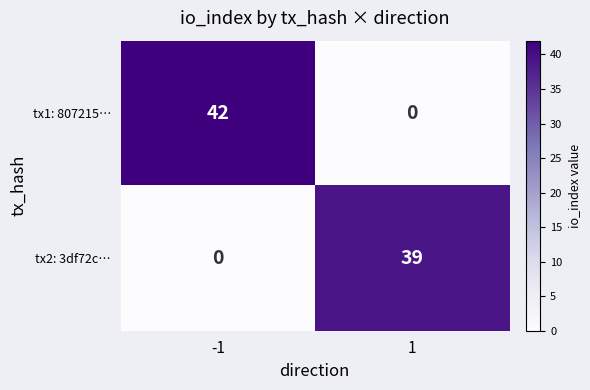

What is the difference between the tx2: 3df72c… values at 1 and -1?

39